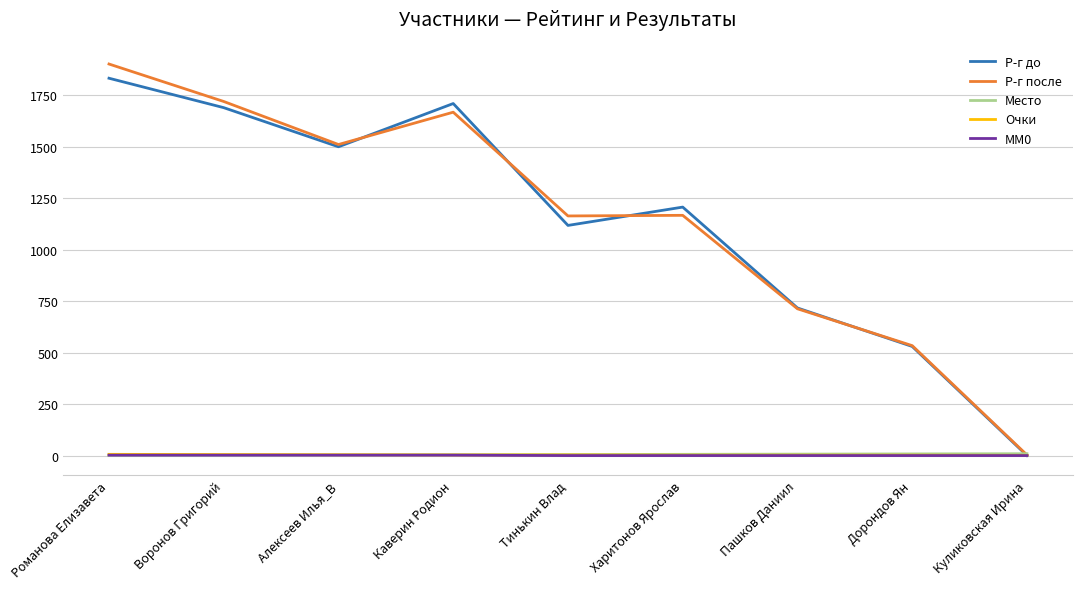

After their last crossing, which series has the higher values: Место or Р-г после?

Место